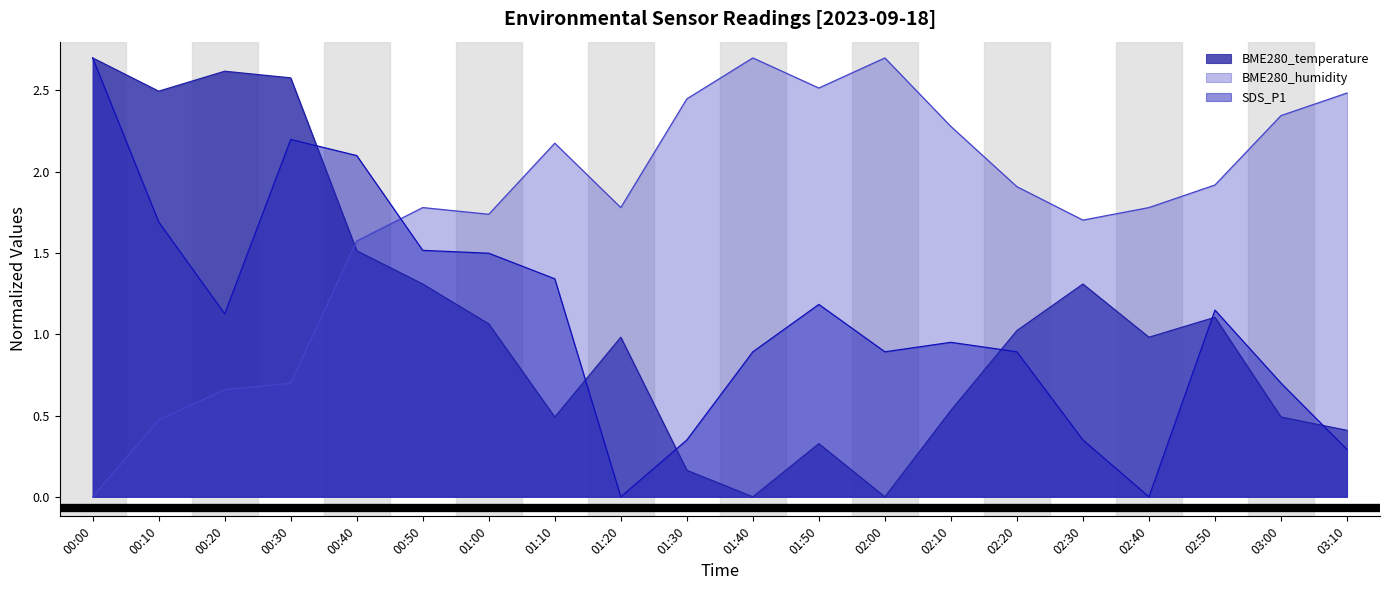

Read the BME280_temperature value at 02:20.

1.0